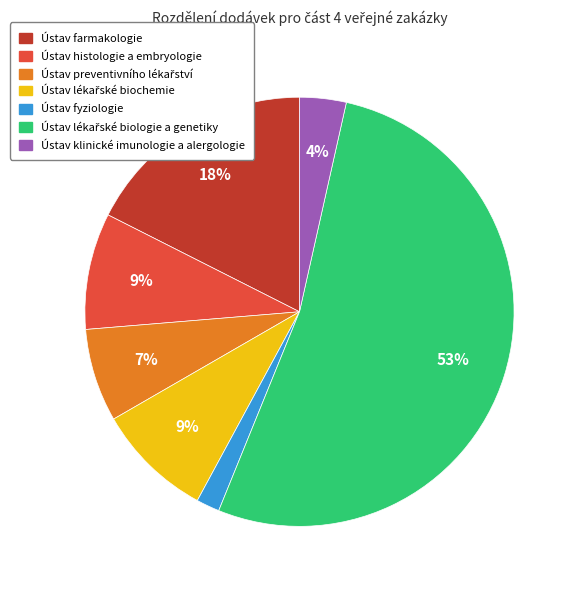

Is it true that Ústav fyziologie is 15% of the pie?

False